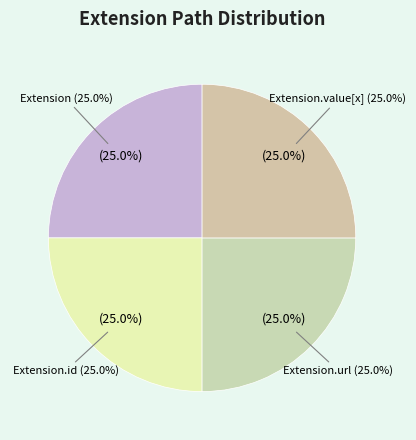

Rank the categories by value from lowest to highest.

Extension, Extension.id, Extension.url, Extension.value[x]